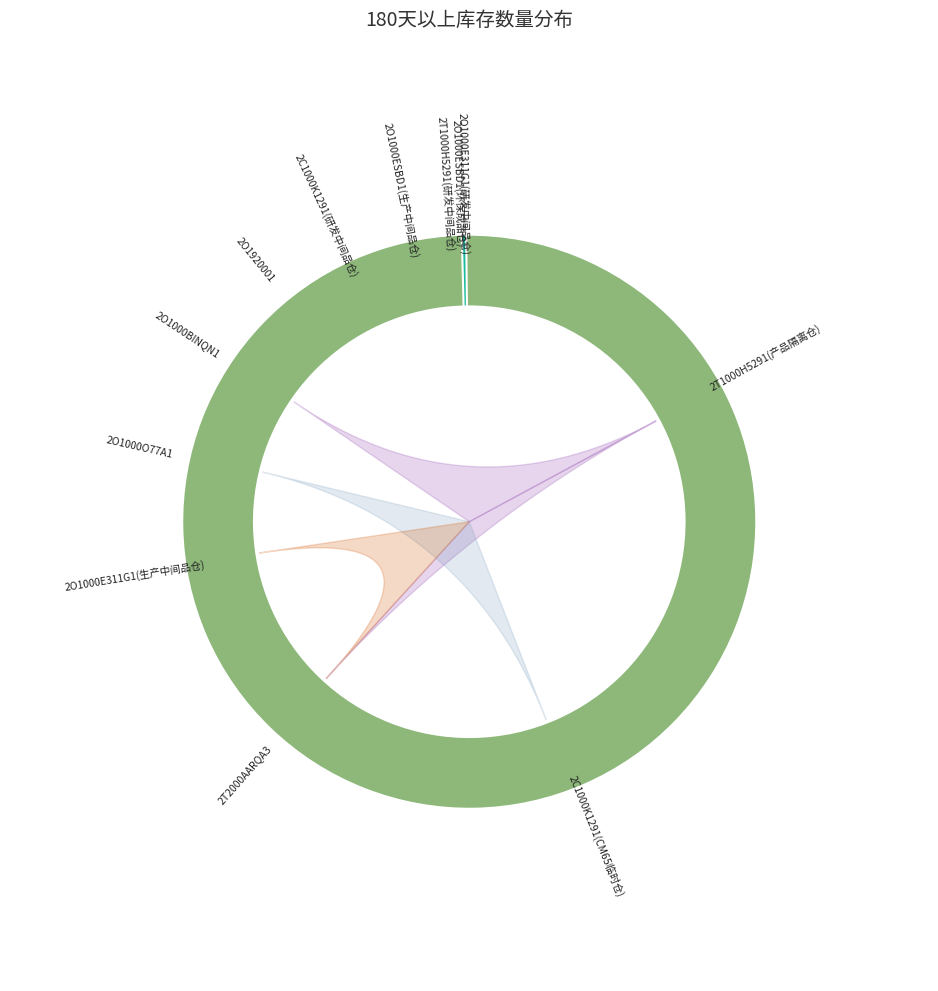

Rank the categories by value from highest to lowest.

2T1000H5291(产品隔离仓), 2C1000K1291(CM65临时仓), 2T2000AARQA3, 2O1000E311G1(生产中间品仓), 2O1000O77A1, 2O1000BINQN1, 2O1920001, 2C1000K1291(研发中间品仓), 2O1000ESBD1(生产中间品仓), 2T1000H5291(研发中间品仓), 2O1000ESBD1(环保成品仓), 2O1000E311G1(研发中间品仓), 2M10001, TEMP00081, 2O10001